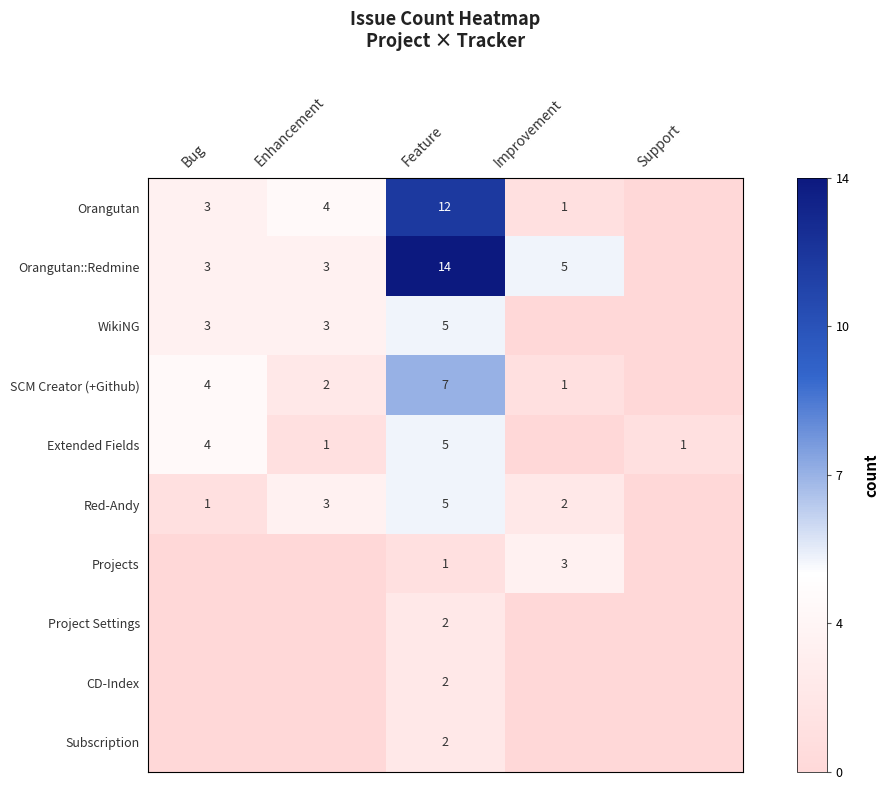

The WikiNG series shows 1 at Enhancement. True or false?

False